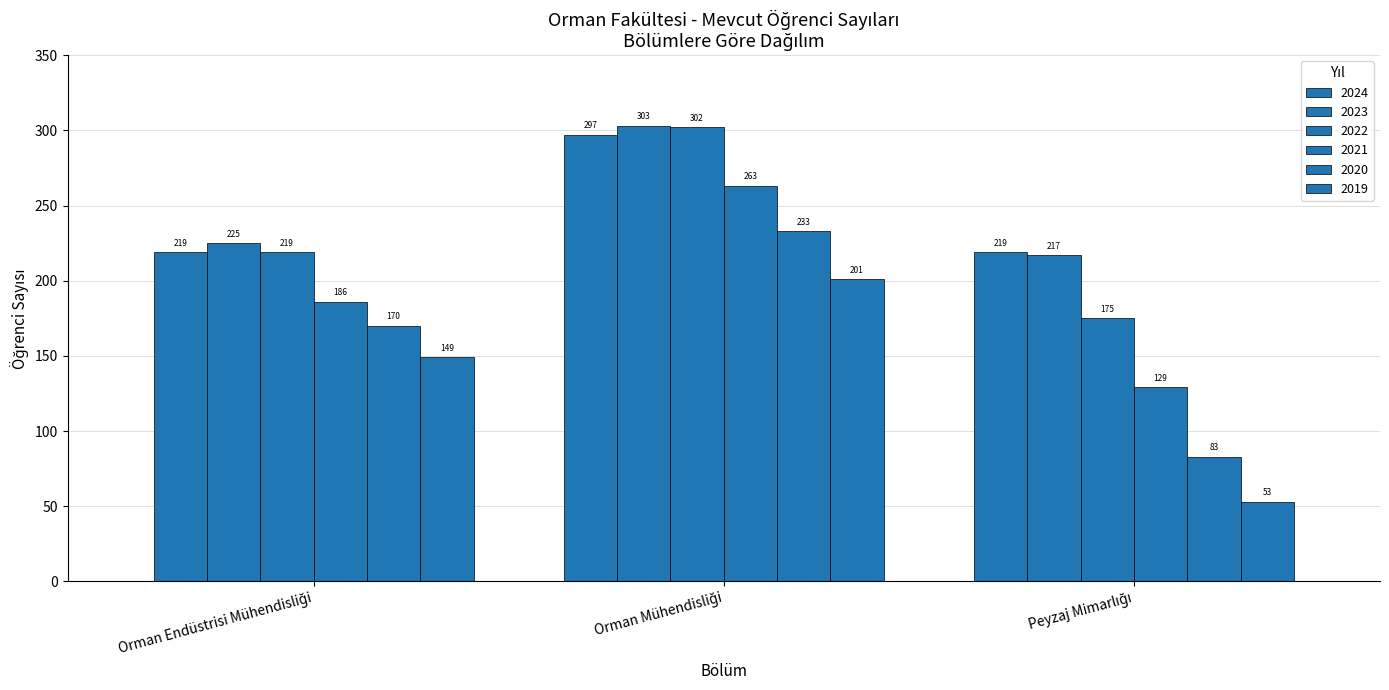

How many series are shown in this chart?

6